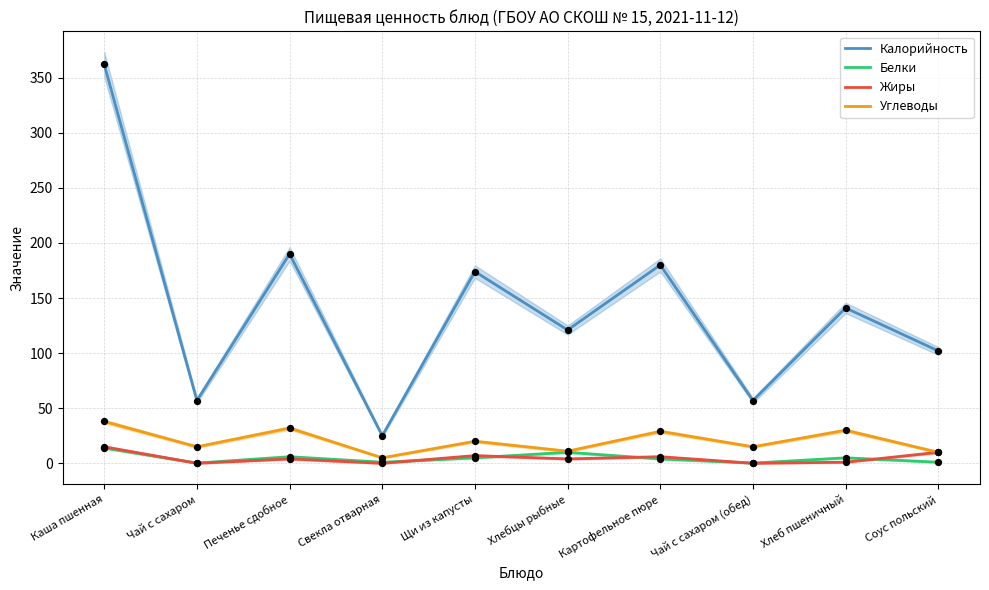

At which category is the sum across all series the highest?

Каша пшенная